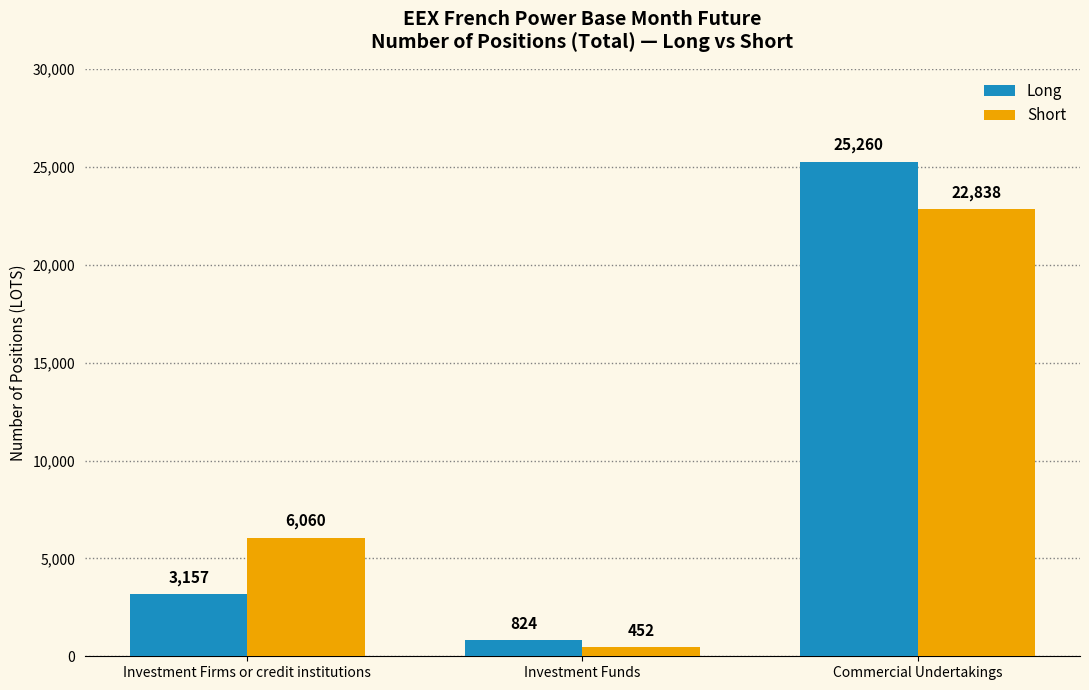

Which series has the widest spread of values?

Long